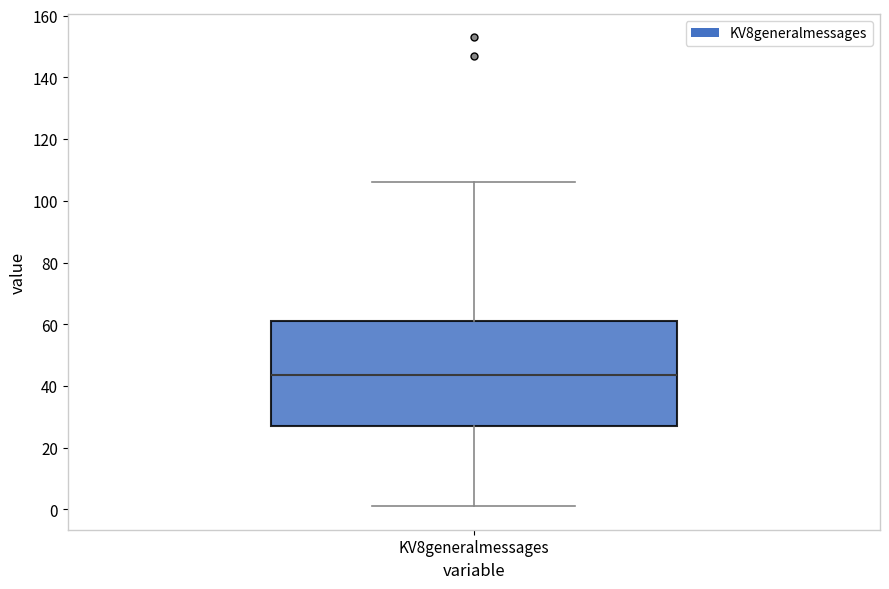

Read this box plot against the y-axis: the position of the median line, the range covered by the box, and the ends of both whiskers. The values are not printed on the chart, so give them approximately, as read against the axis.

median 44, box 28 to 62, whiskers 2 to 106